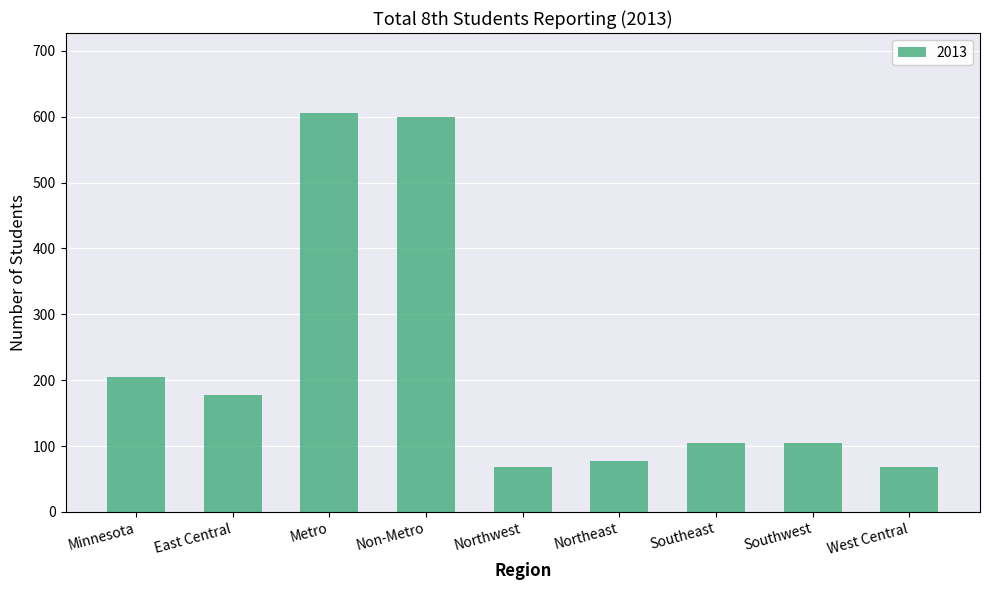

Is it true that the value at East Central is 177?

True